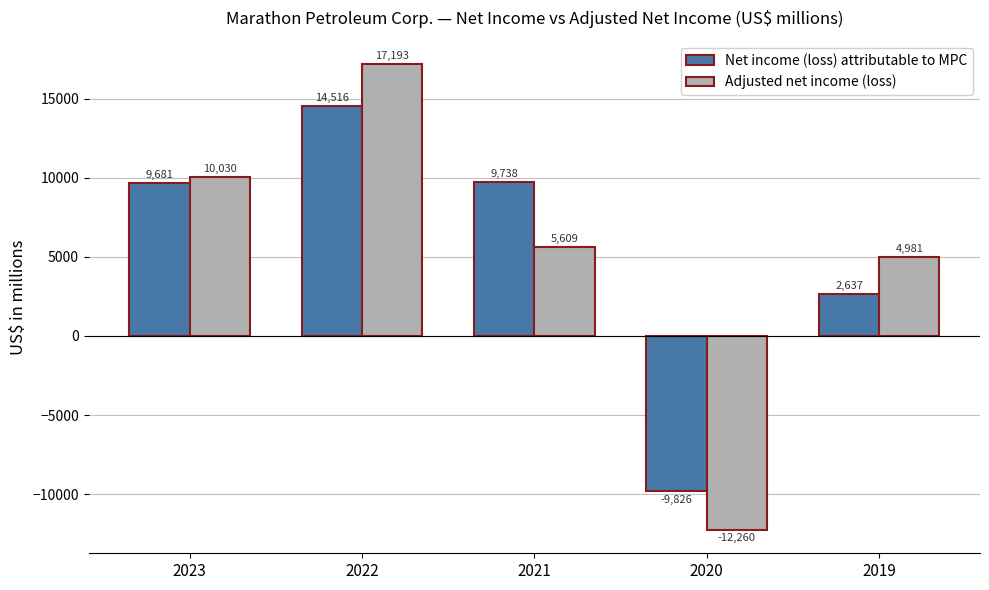

Is the value of Adjusted net income (loss) at 2023 greater than the value of Net income (loss) attributable to MPC at 2019?

Yes